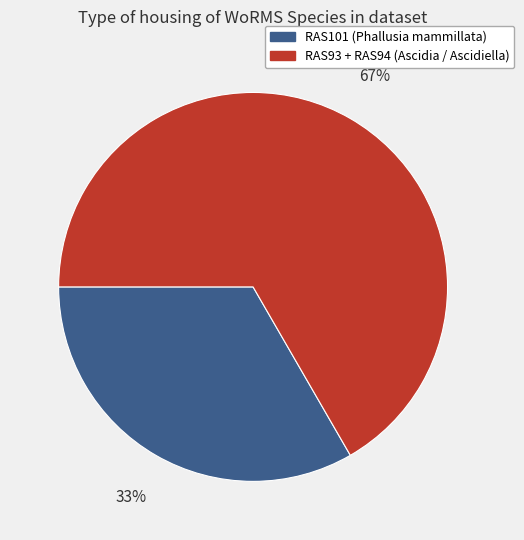

Is there a majority slice in this chart?

Yes